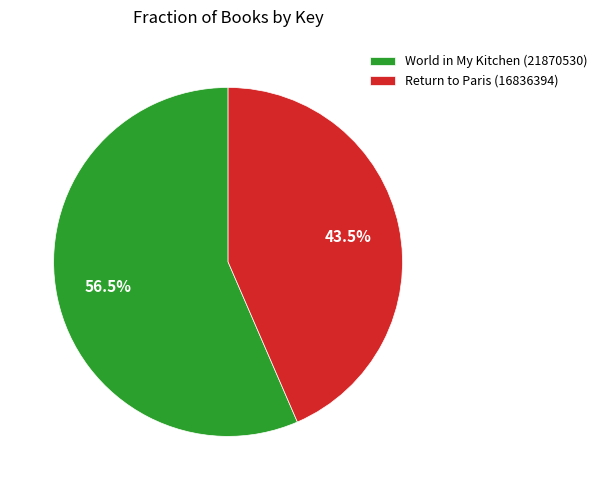

To the nearest percent, what is the difference between the largest and smallest slice percentages?

13%